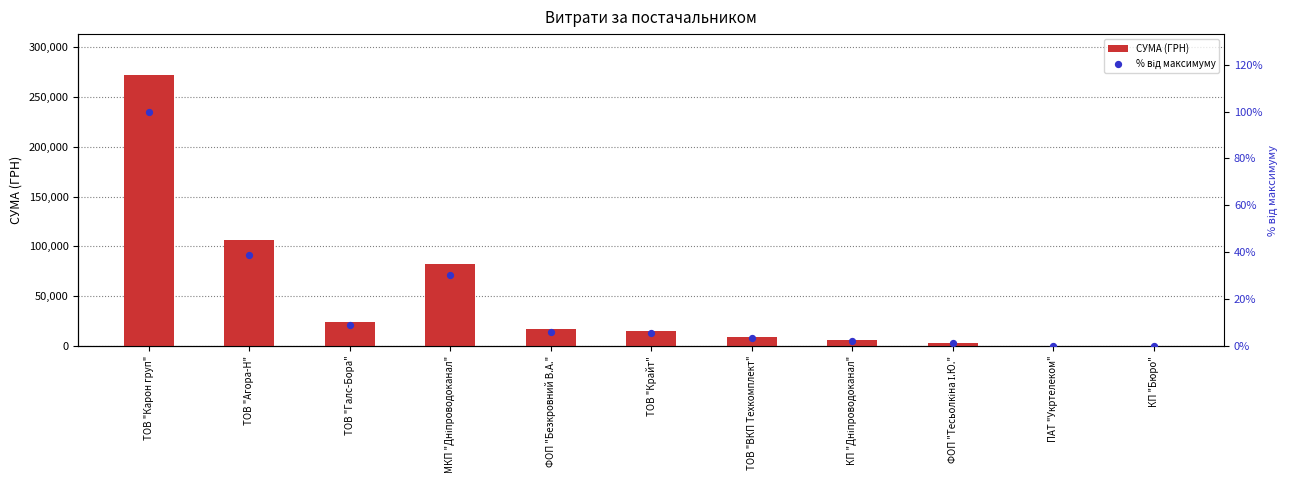

At which category is the sum across all series the highest?

ТОВ "Карон груп"